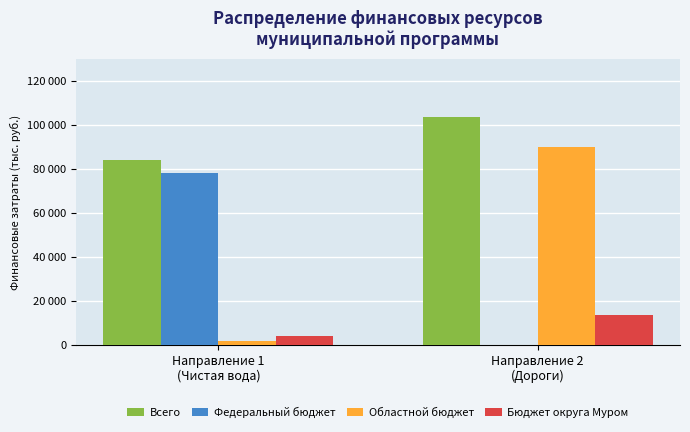

Is the value of Федеральный бюджет at Направление 2
(Дороги) greater than the value of Всего at Направление 2
(Дороги)?

No